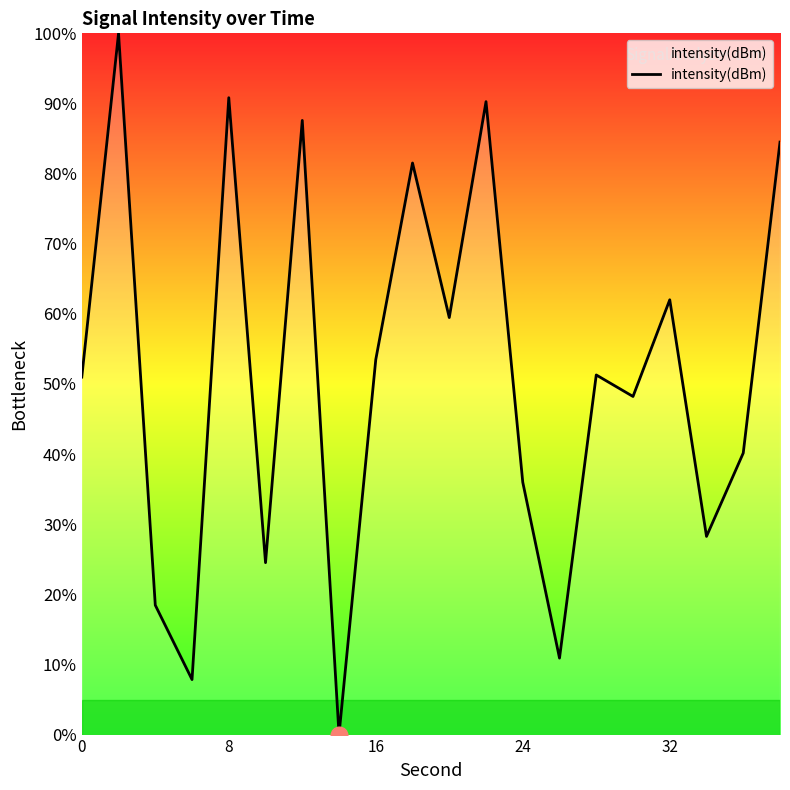

What is the difference between the maximum and minimum values?

100.0